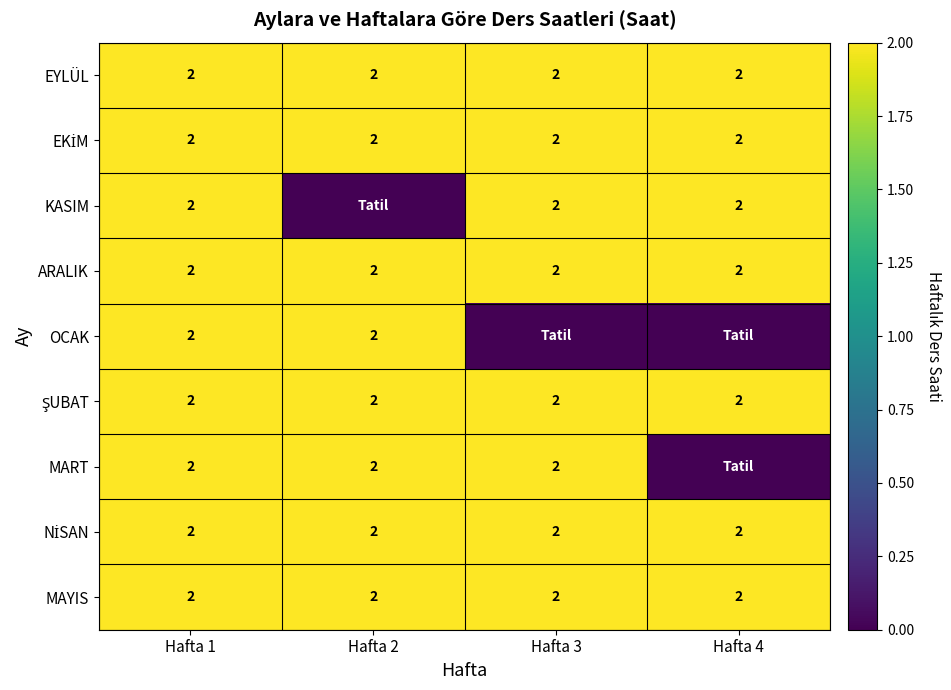

What is the total value across all series at Hafta 4?

14